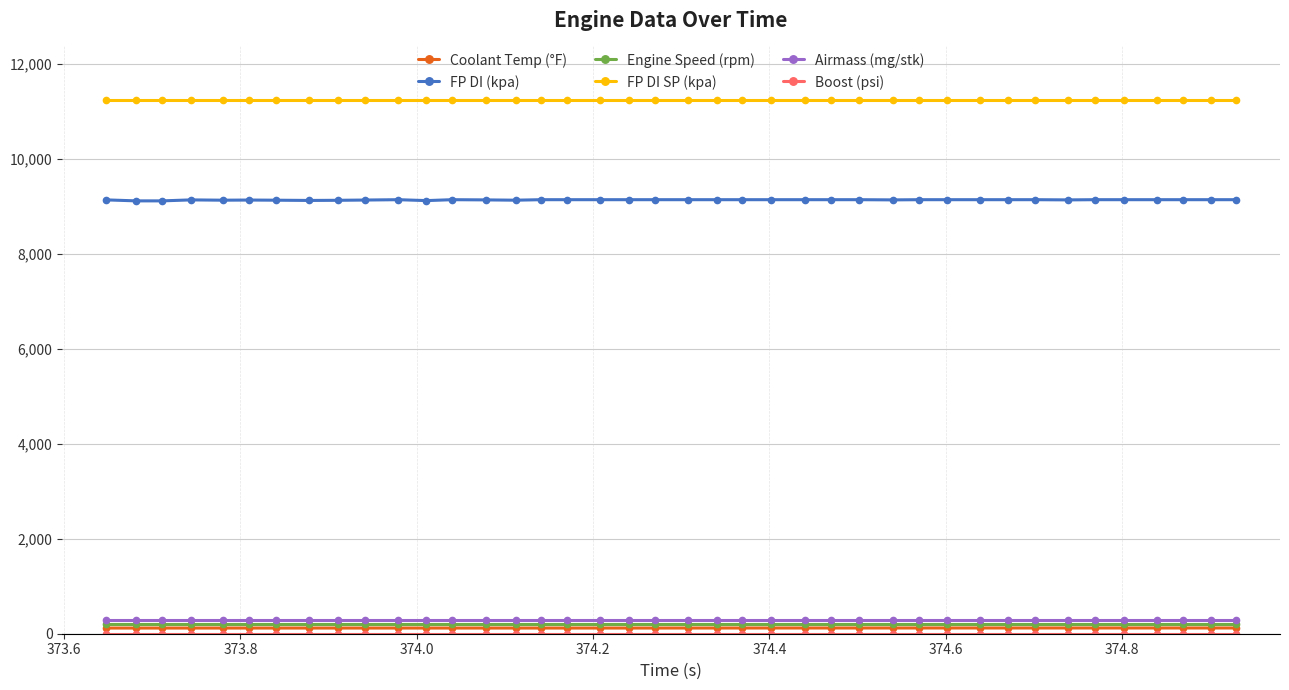

Which series has the largest range (max minus min)?

FP DI (kpa)